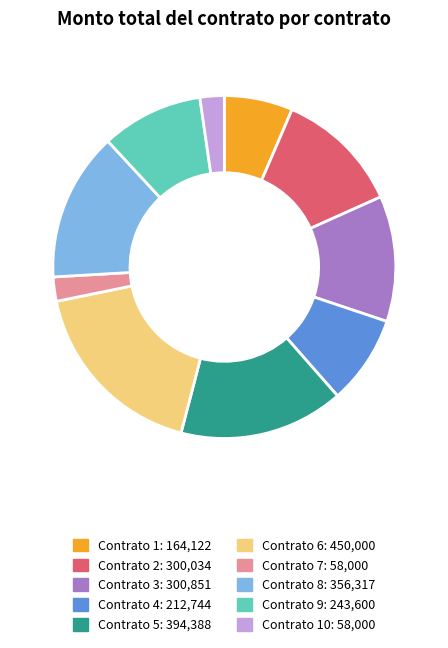

Is there any slice that represents more than half of the pie?

No